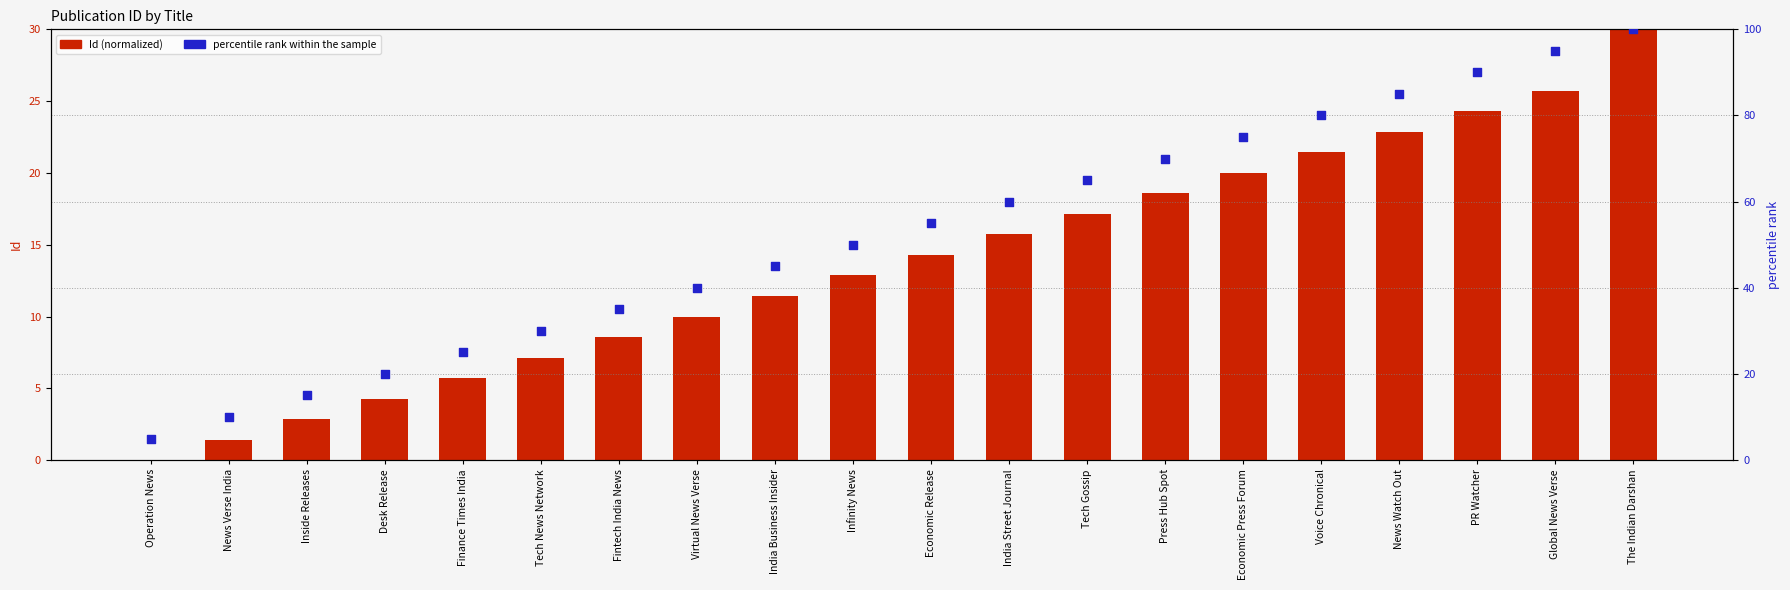

At which category is the sum across all series the highest?

The Indian Darshan